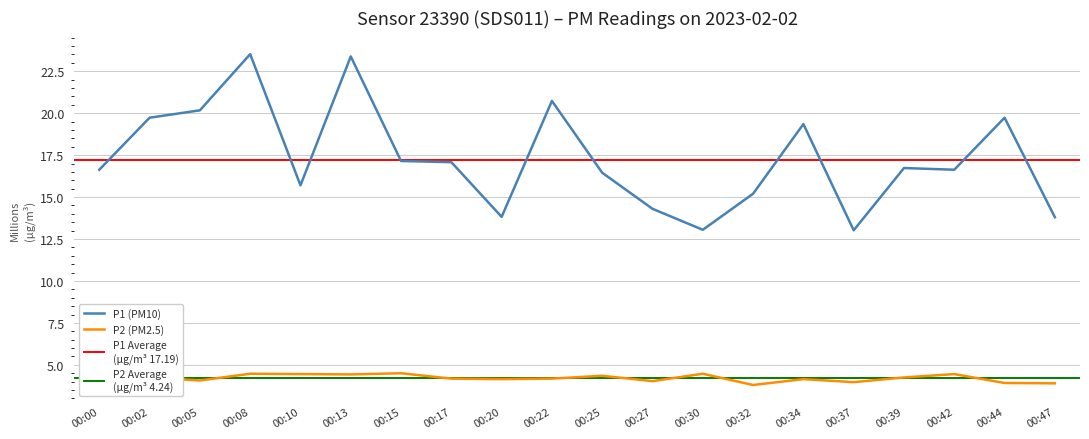

Reading left to right, transcribe all the data shown in this chart.

P1: 16.6	19.7	20.2	23.5	15.7	23.4	17.1	17.1	13.8	20.7	16.4	14.3	13.1	15.2	19.4	13.0	16.7	16.6	19.7	13.8
P2: 4.8	4.2	4.1	4.5	4.5	4.4	4.5	4.2	4.2	4.2	4.3	4.0	4.5	3.8	4.2	4.0	4.2	4.5	3.9	3.9